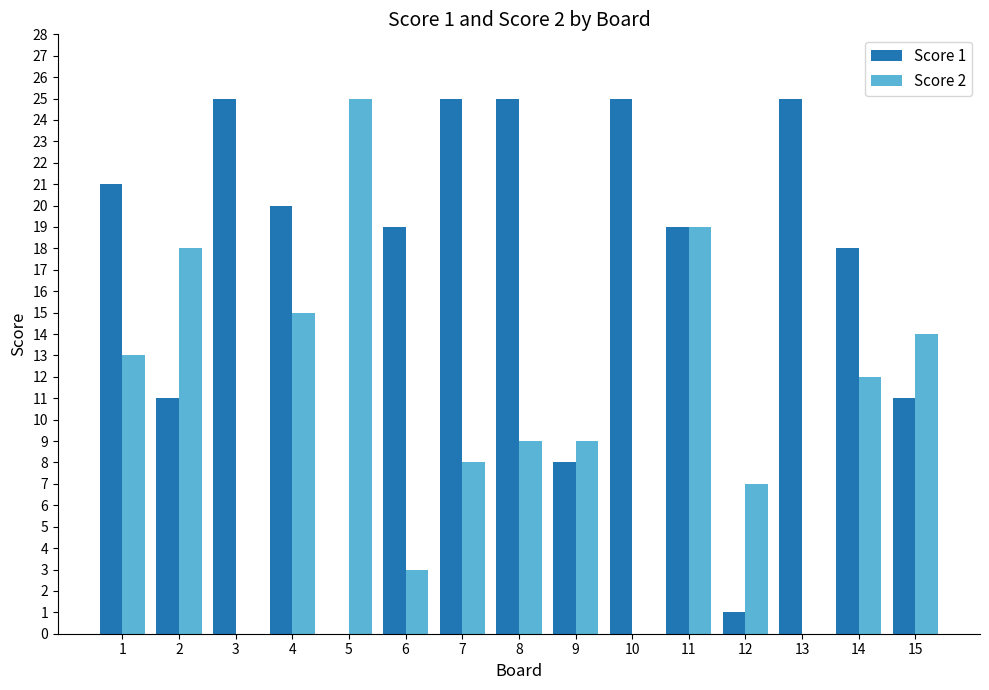

The Score 1 series shows 25 at 13. True or false?

True